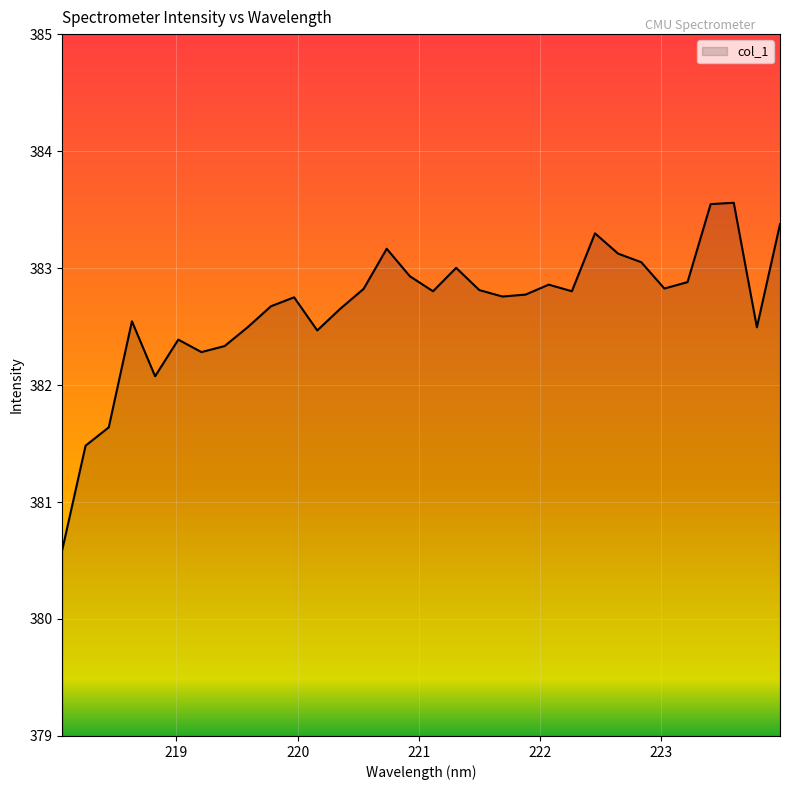

What is the greatest value displayed?

383.6